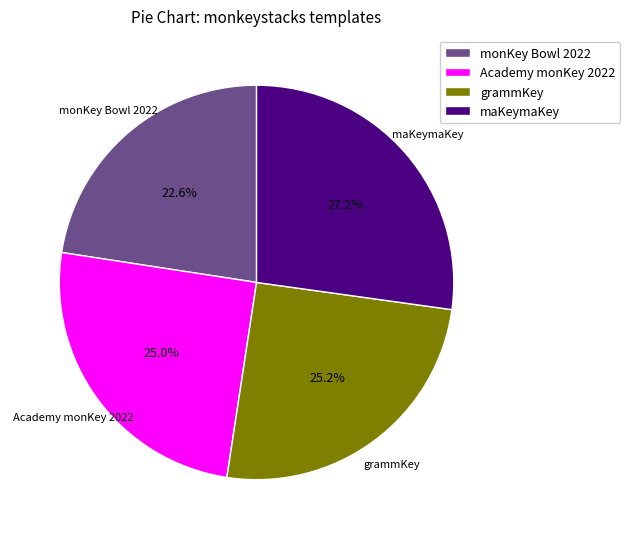

To the nearest percent, what is the combined percentage of maKeymaKey and Academy monKey 2022?

52%